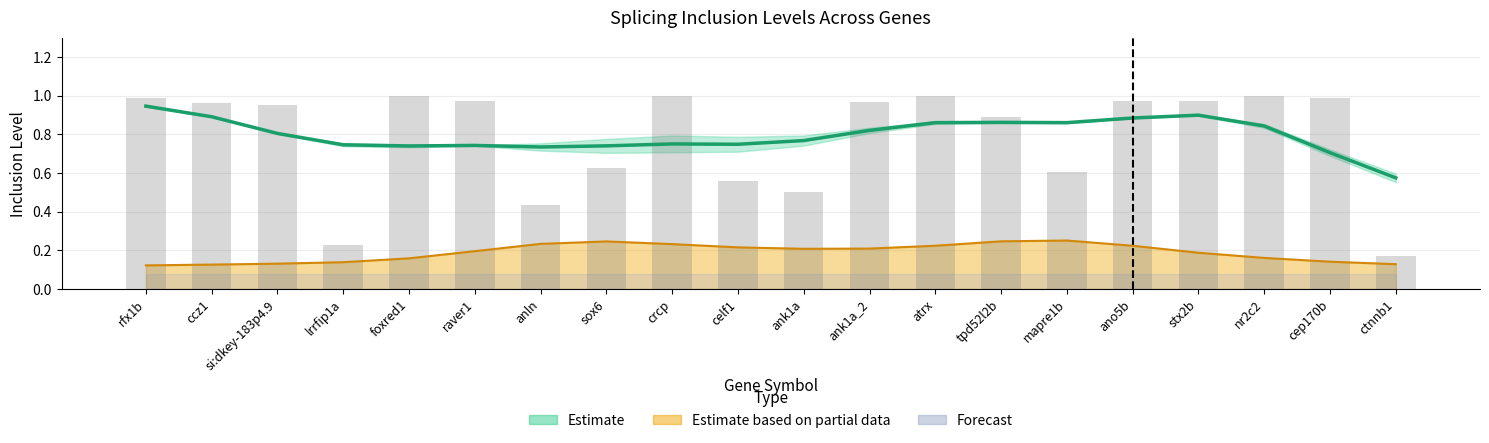

Count the number of categories in the chart.

20